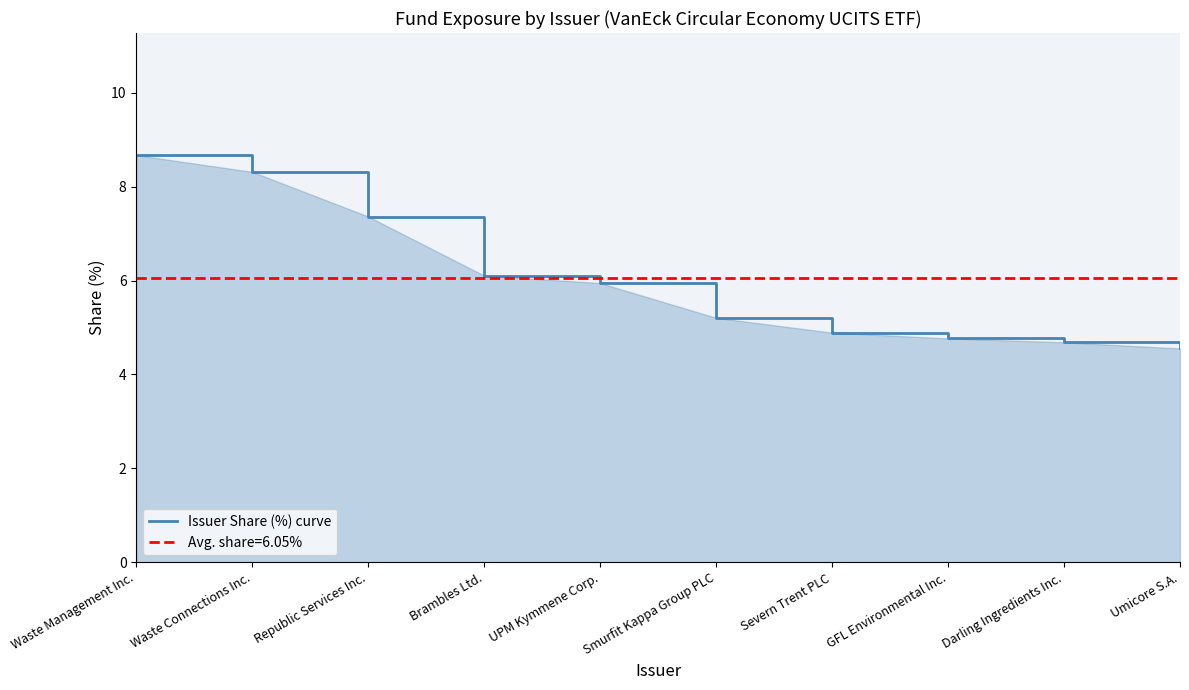

How many data points are less than 5?

4